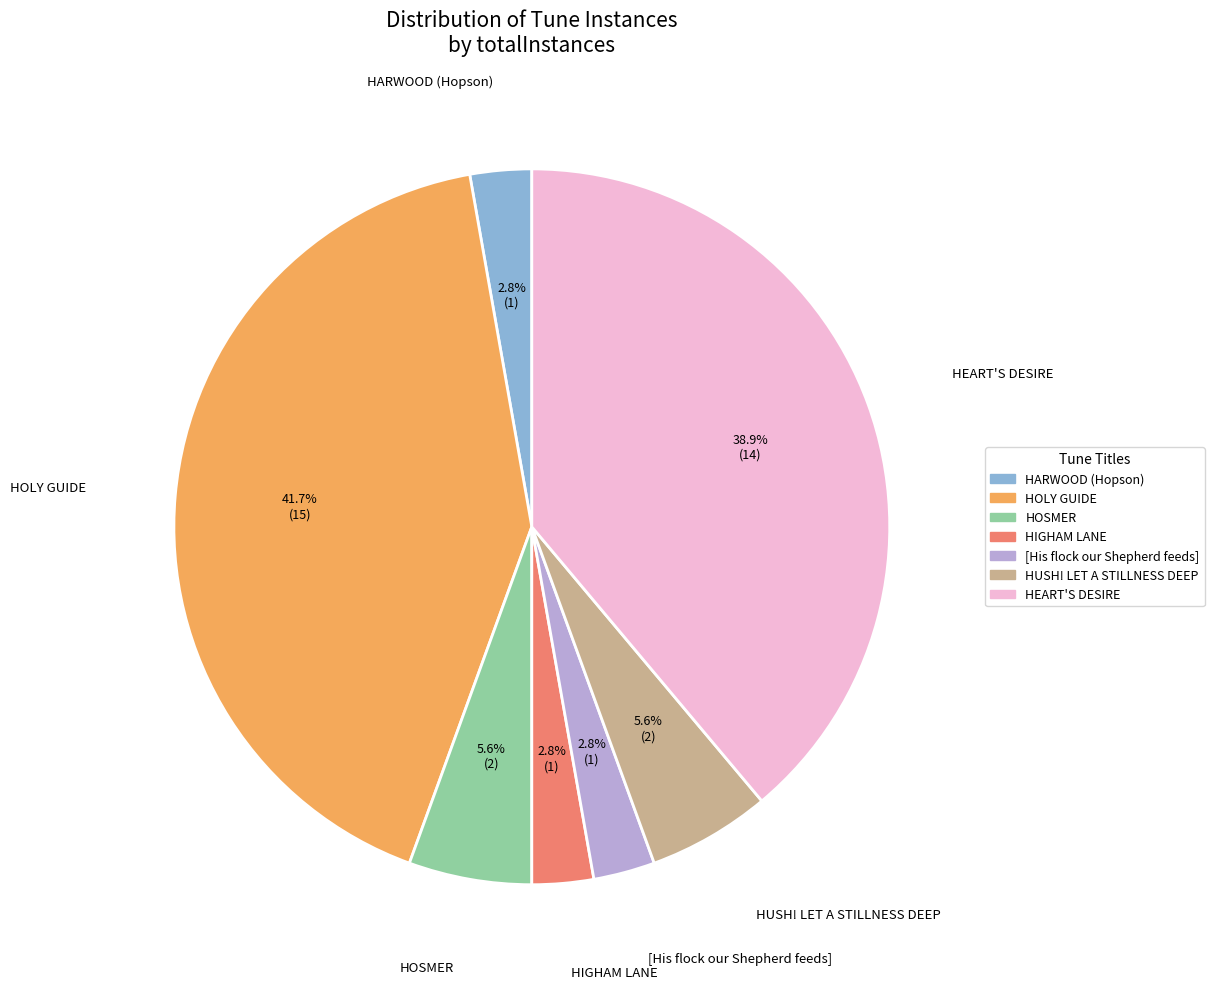

To the nearest percent, what is the average slice percentage?

14%